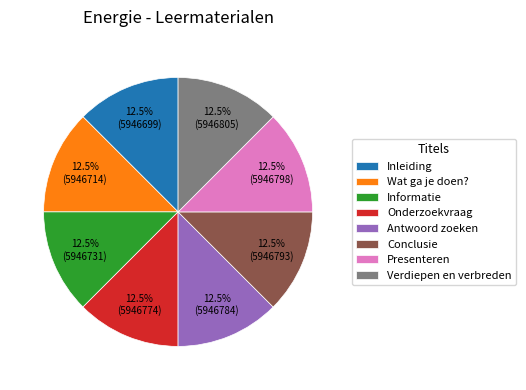

Is there any slice that represents more than half of the pie?

No